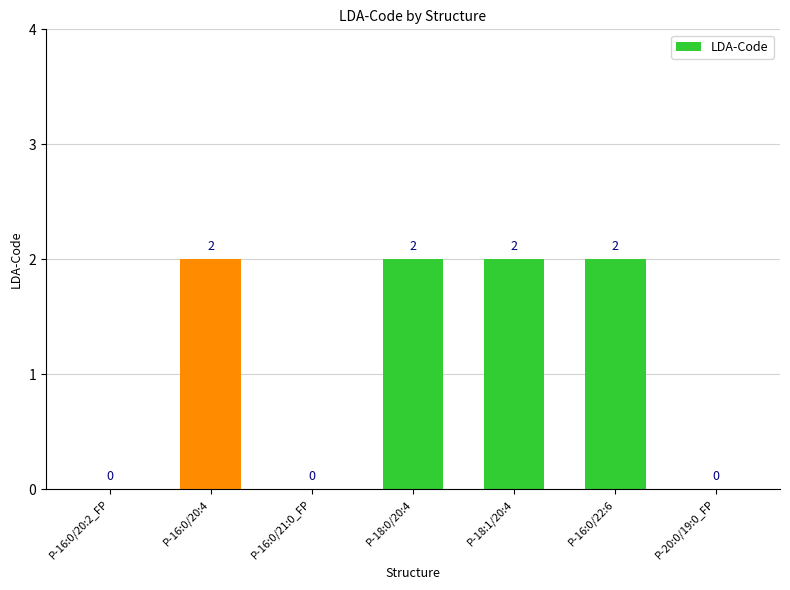

Which has a higher value, P-20:0/19:0_FP or P-18:0/20:4?

P-18:0/20:4